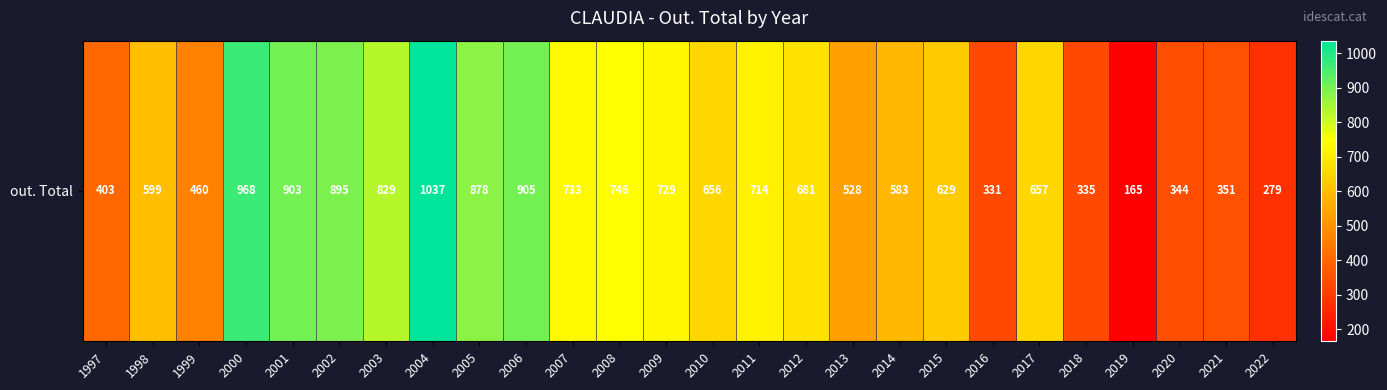

What is the difference between the maximum and minimum values?

872